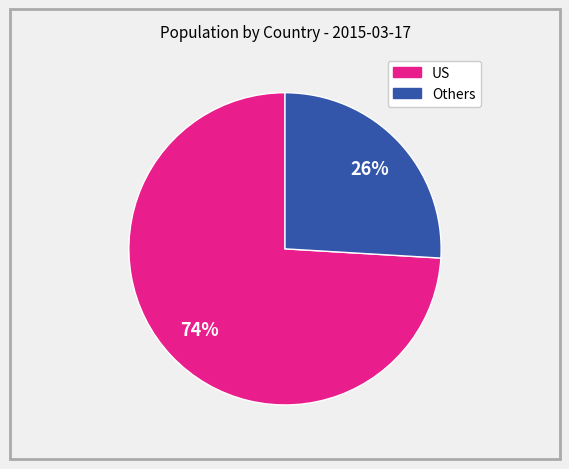

To the nearest percent, what is the average slice percentage?

50%